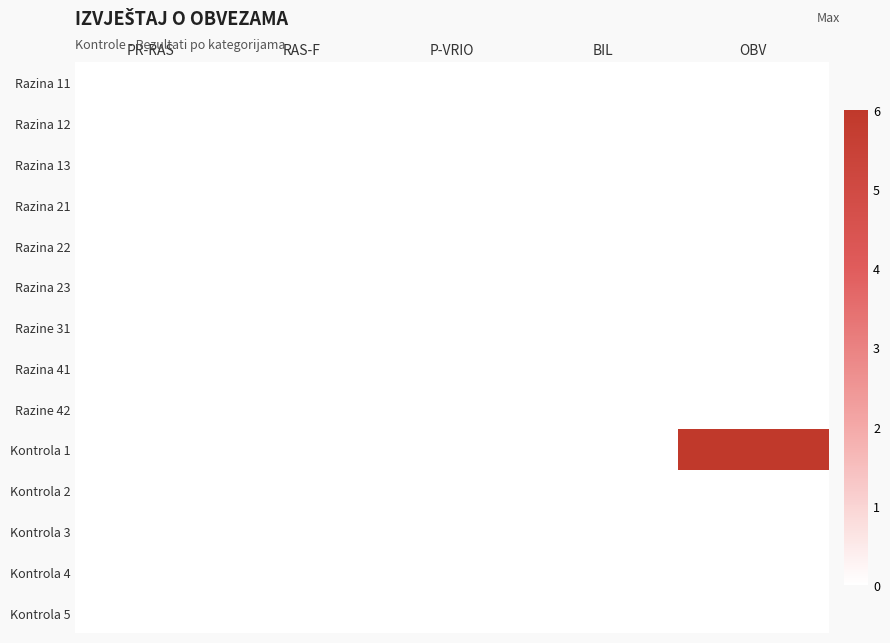

Reading left to right, transcribe all the data shown in this chart.

Razina 11: PR-RAS=0	RAS-F=0	P-VRIO=0	BIL=0	OBV=0
Razina 12: PR-RAS=0	RAS-F=0	P-VRIO=0	BIL=0	OBV=0
Razina 13: PR-RAS=0	RAS-F=0	P-VRIO=0	BIL=0	OBV=0
Razina 21: PR-RAS=0	RAS-F=0	P-VRIO=0	BIL=0	OBV=0
Razina 22: PR-RAS=0	RAS-F=0	P-VRIO=0	BIL=0	OBV=0
Razina 23: PR-RAS=0	RAS-F=0	P-VRIO=0	BIL=0	OBV=0
Razine 31: PR-RAS=0	RAS-F=0	P-VRIO=0	BIL=0	OBV=0
Razina 41: PR-RAS=0	RAS-F=0	P-VRIO=0	BIL=0	OBV=0
Razine 42: PR-RAS=0	RAS-F=0	P-VRIO=0	BIL=0	OBV=0
Kontrola 1: PR-RAS=0	RAS-F=0	P-VRIO=0	BIL=0	OBV=6
Kontrola 2: PR-RAS=0	RAS-F=0	P-VRIO=0	BIL=0	OBV=0
Kontrola 3: PR-RAS=0	RAS-F=0	P-VRIO=0	BIL=0	OBV=0
Kontrola 4: PR-RAS=0	RAS-F=0	P-VRIO=0	BIL=0	OBV=0
Kontrola 5: PR-RAS=0	RAS-F=0	P-VRIO=0	BIL=0	OBV=0